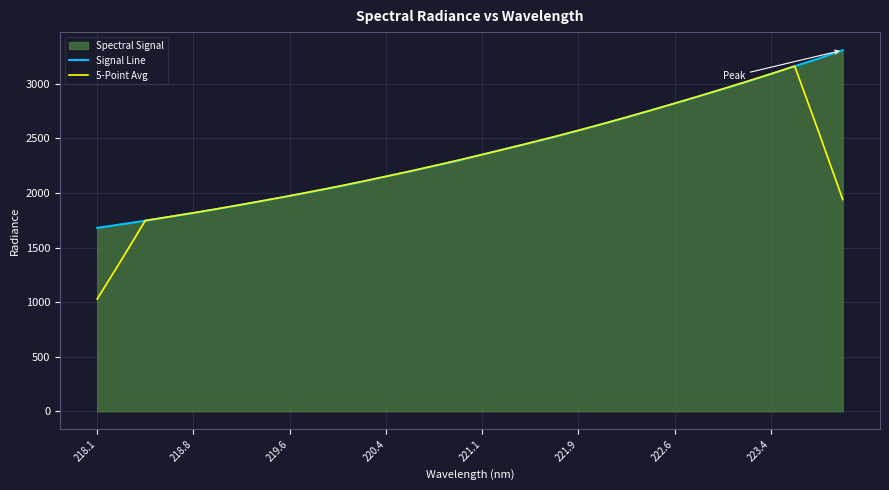

Rank the series by their maximum value, from highest to lowest.

Signal Line, 5-Point Avg